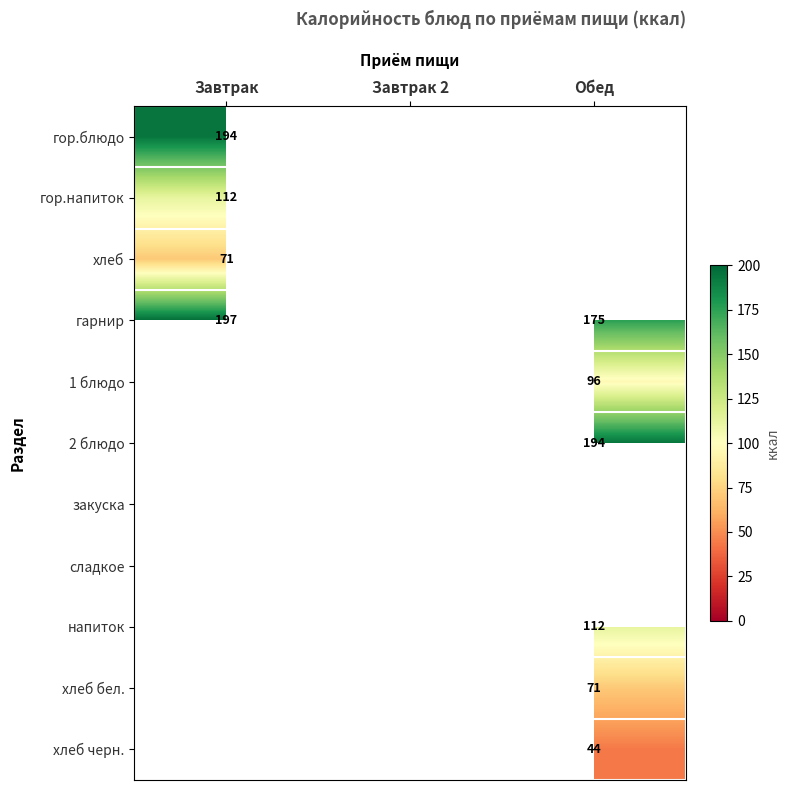

Is it true that 1 блюдо equals 53 at Обед?

False